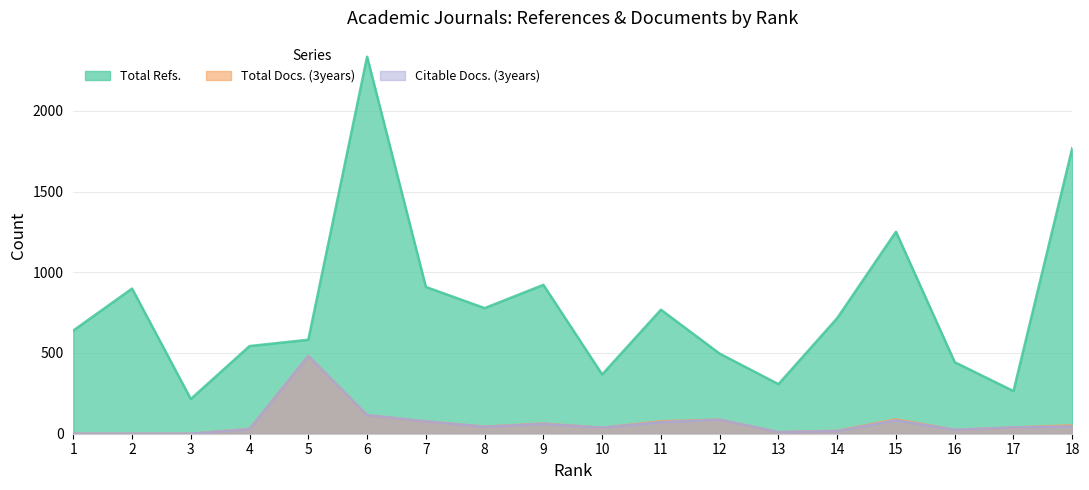

Which series changed the most between 8 and 10?

Total Refs.